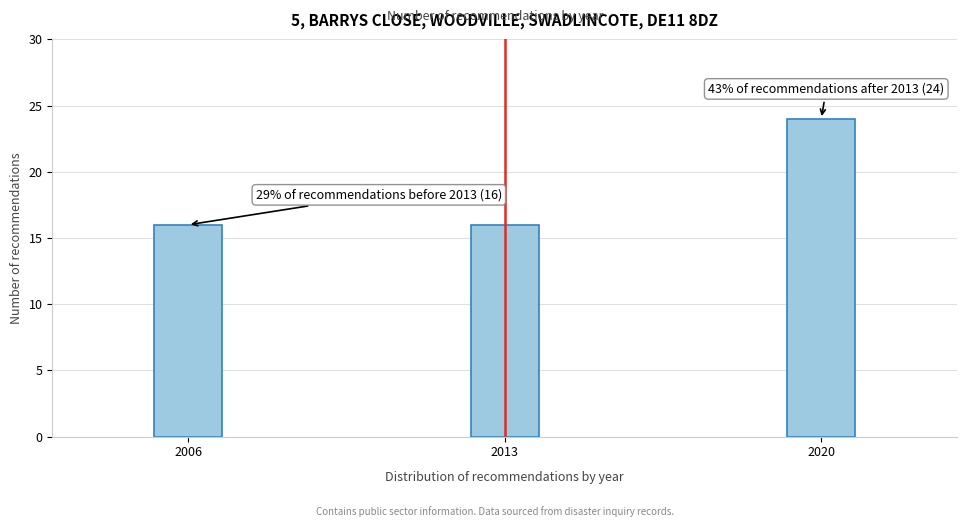

Reading left to right, what are all the values shown in this chart?

2006=16	2013=16	2020=24